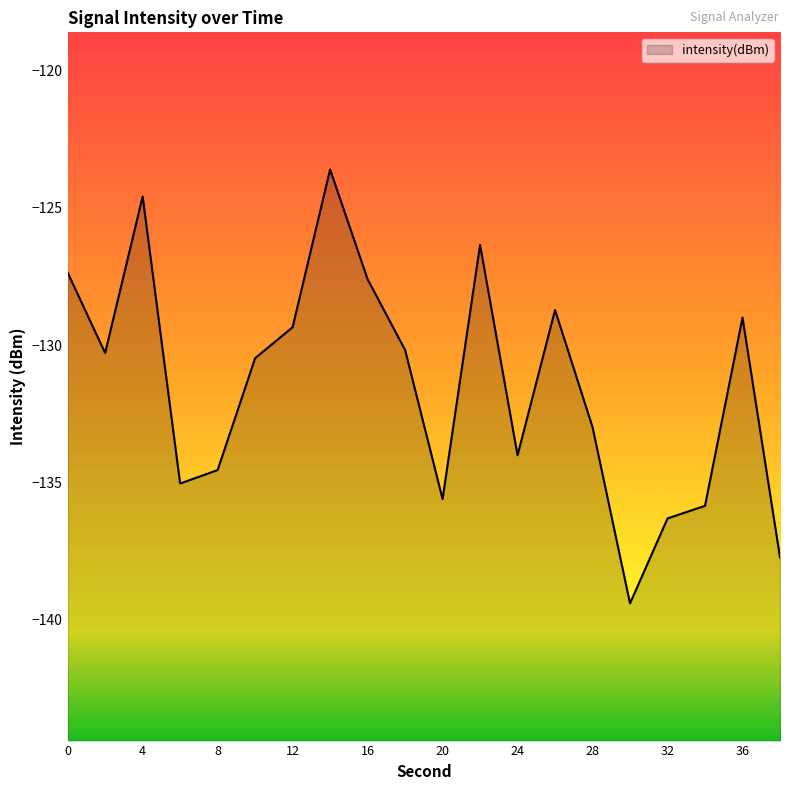

What is the average value?

-131.4